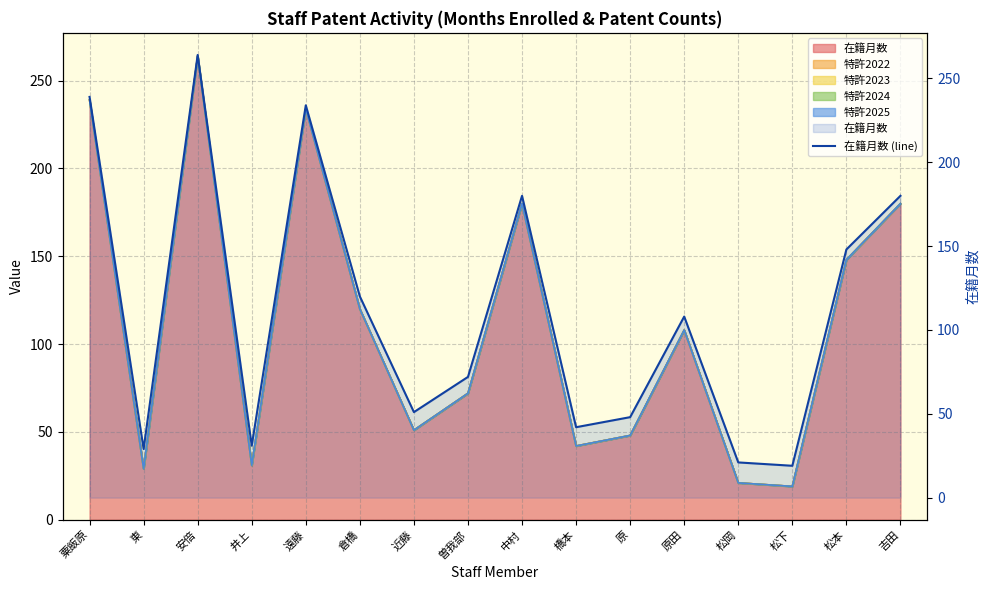

Reading left to right, transcribe all the data shown in this chart.

239	29	264	31	234	120	51	72	180	42	48	108	21	19	148	180